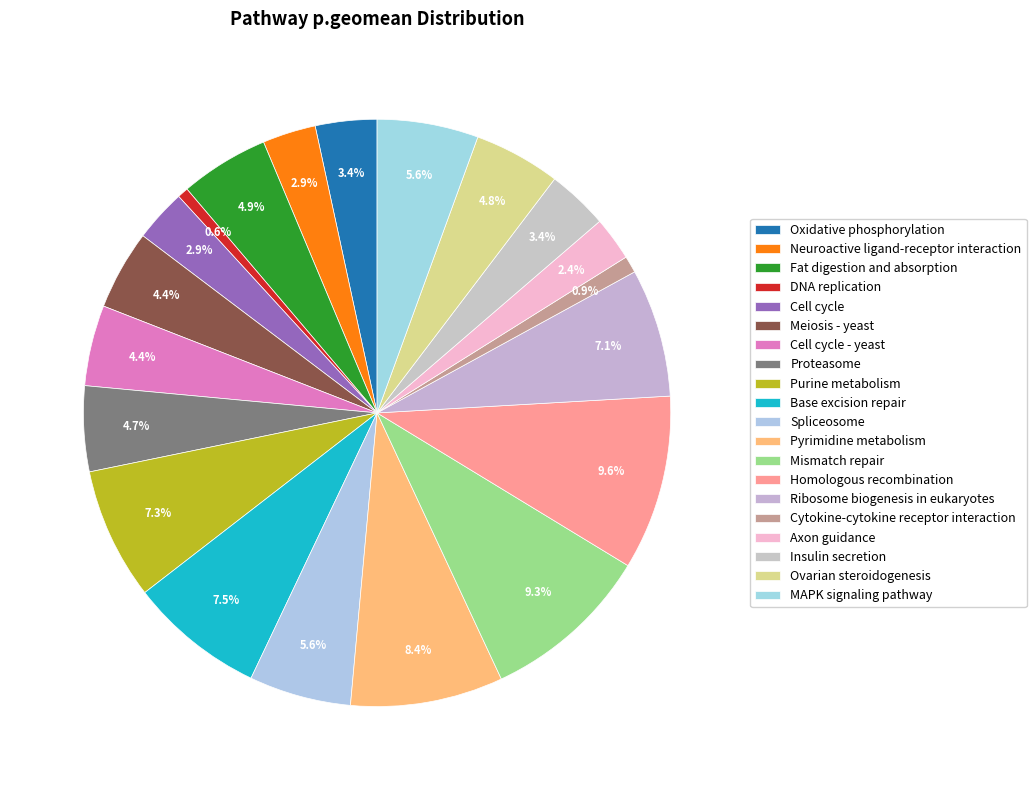

How many slices are in this pie chart?

20